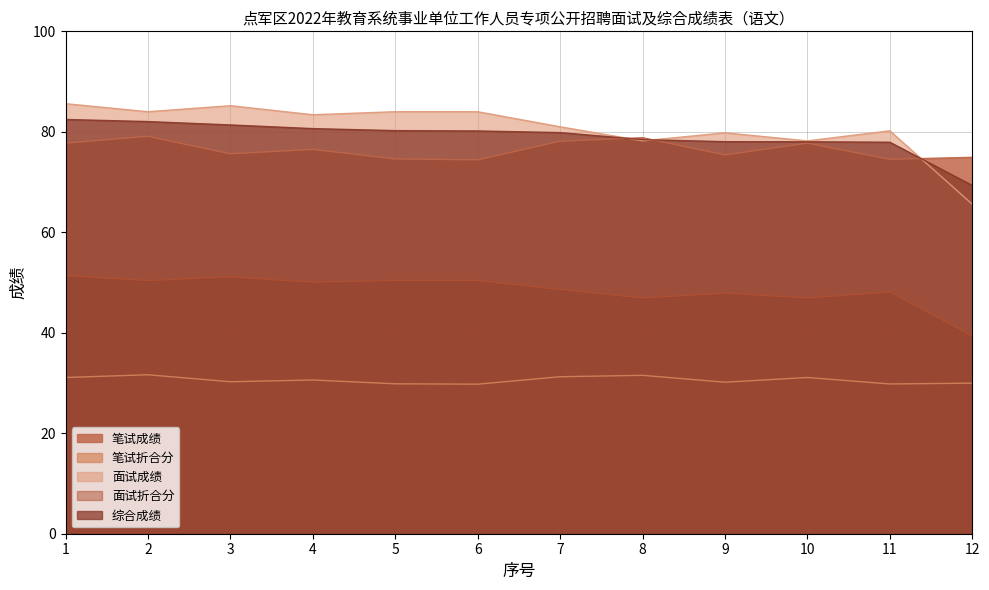

What is the value of the 笔试成绩 point at the 12th from the left?

74.9